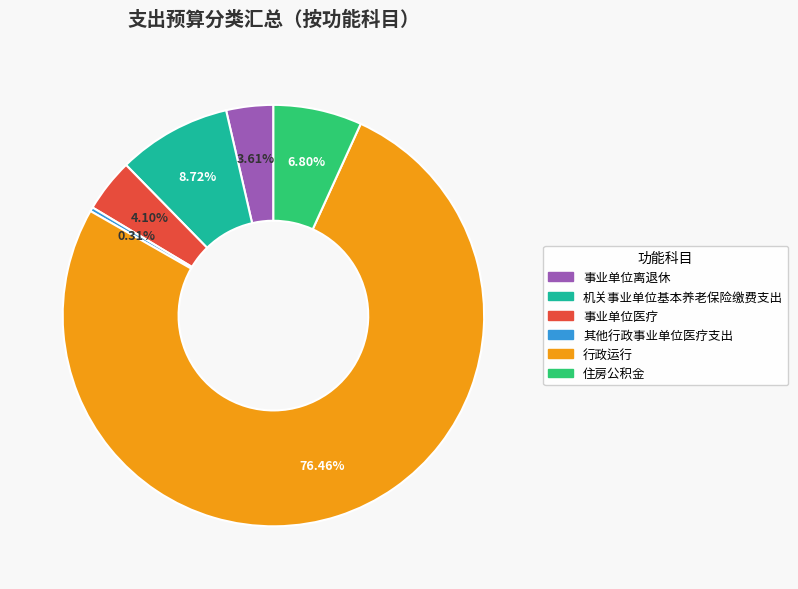

Is there any slice that represents more than half of the pie?

Yes